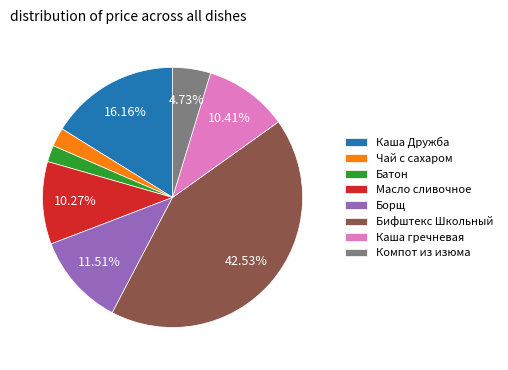

Is there any slice that represents more than half of the pie?

No